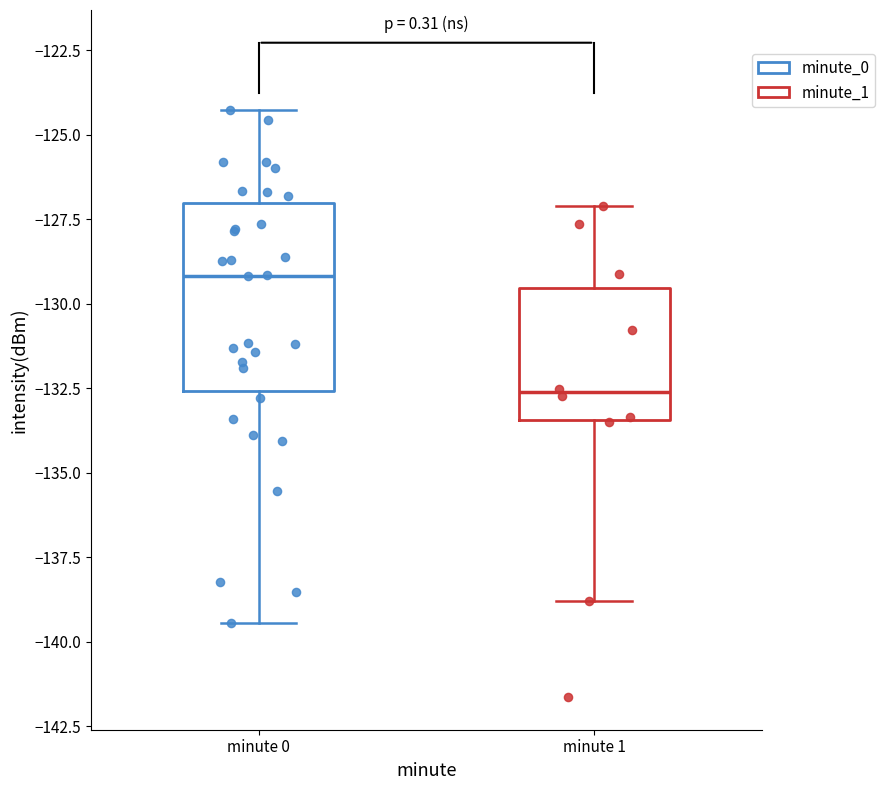

Where does the lower whisker of the box for minute 0 end on the y-axis? The values are not printed on the chart, so give them approximately, as read against the axis.

-139.5